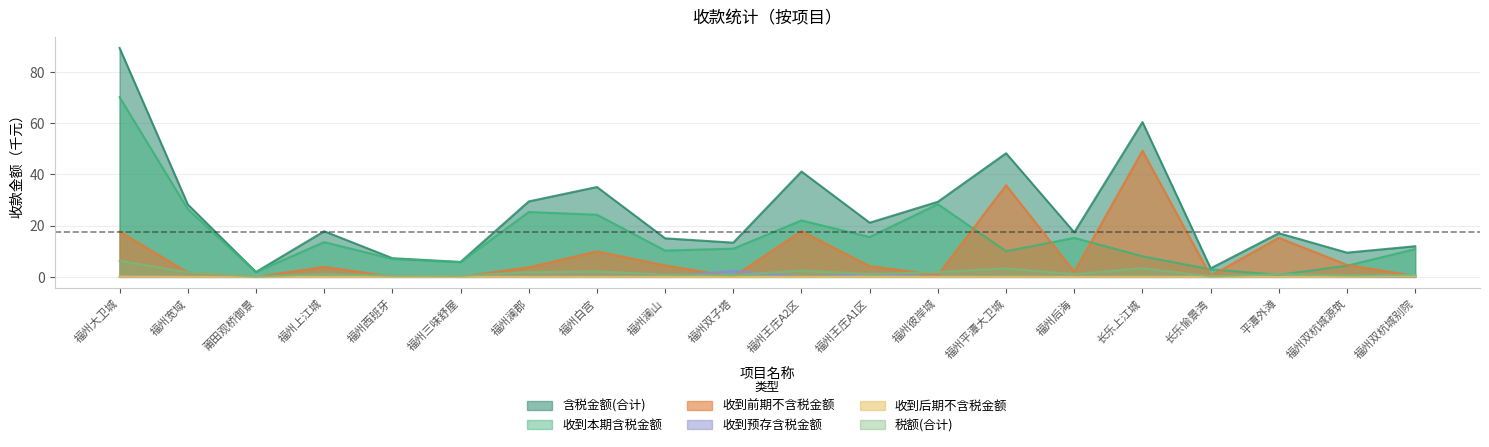

At how many categories does at least one series exceed 17?

12